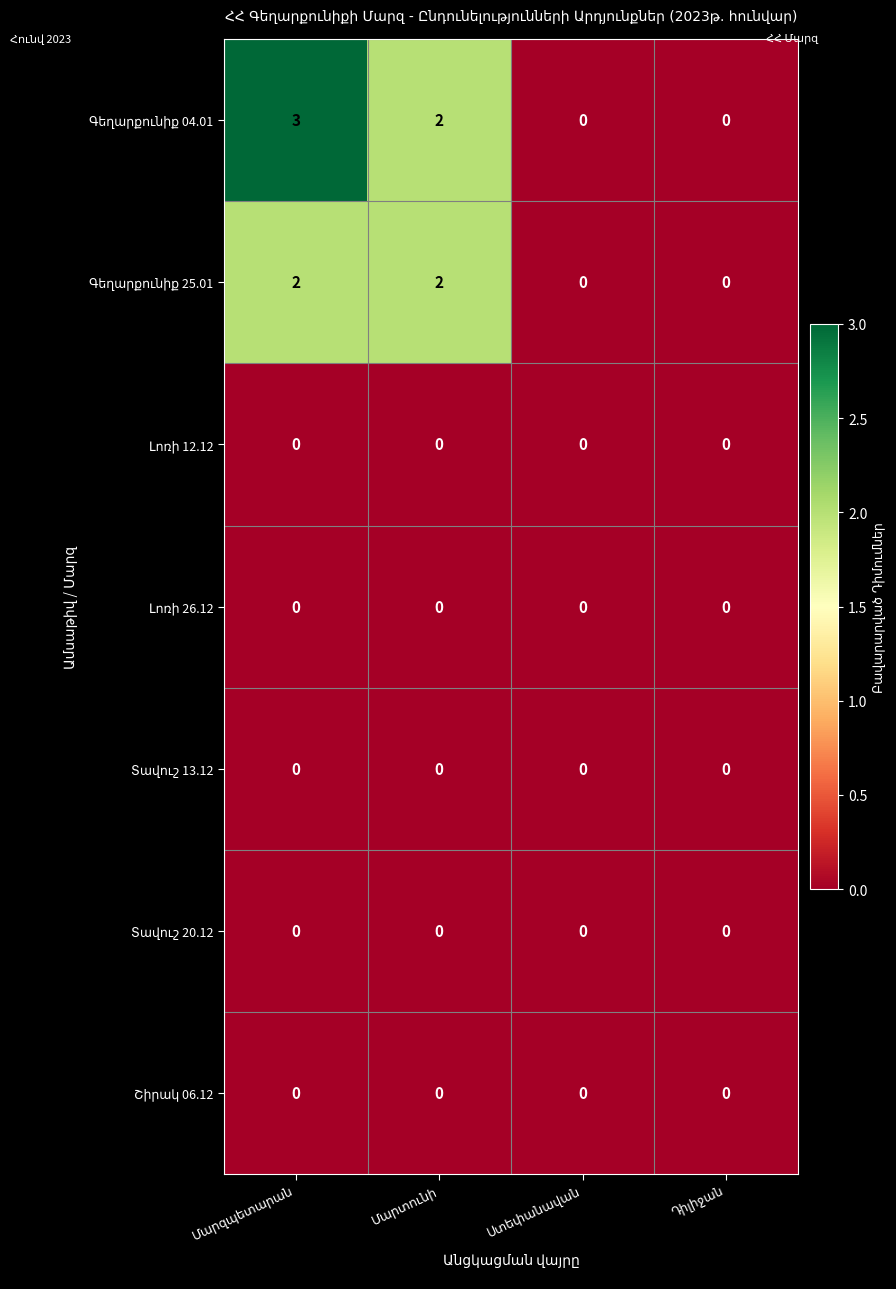

What is the maximum value shown in the chart?

3